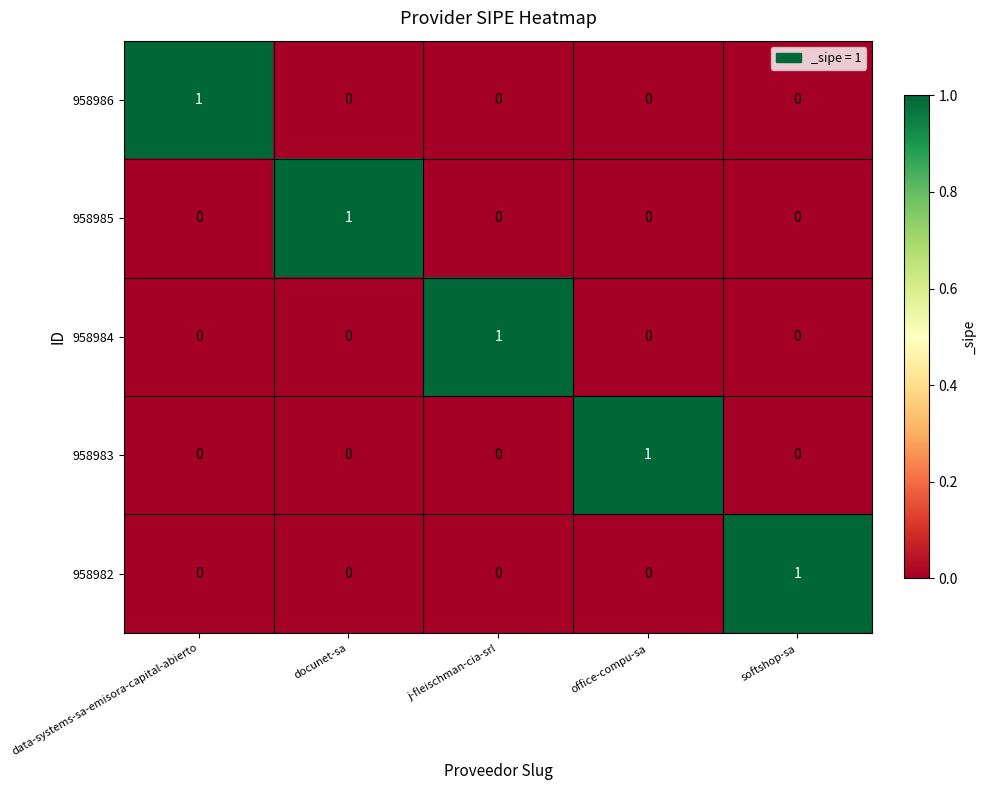

Reading left to right, transcribe all the data shown in this chart.

958986: 1	0	0	0	0
958985: 0	1	0	0	0
958984: 0	0	1	0	0
958983: 0	0	0	1	0
958982: 0	0	0	0	1